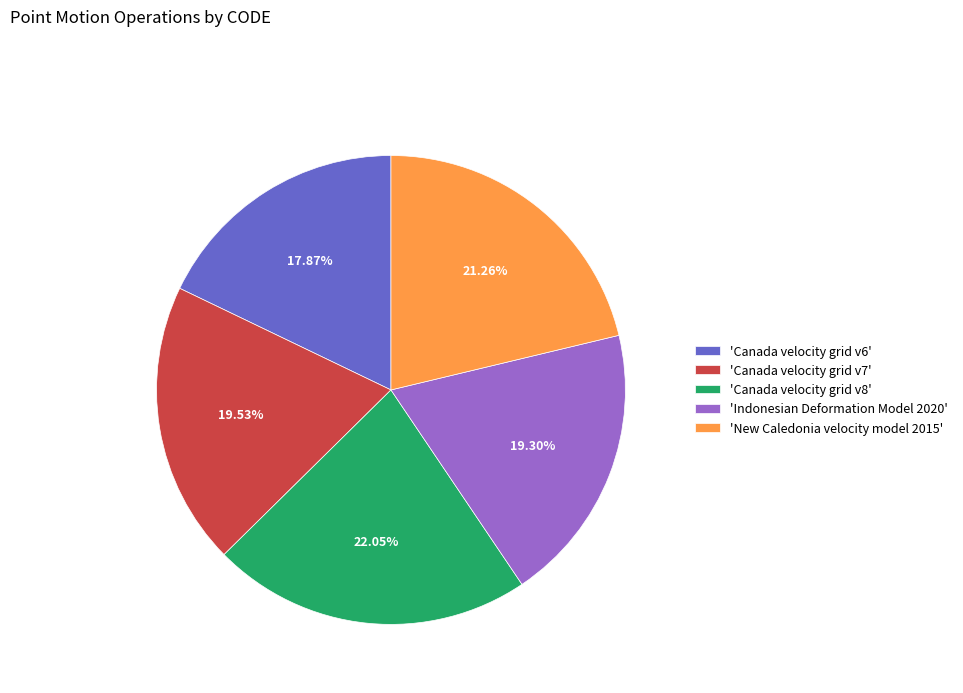

Does any single category account for the majority?

No